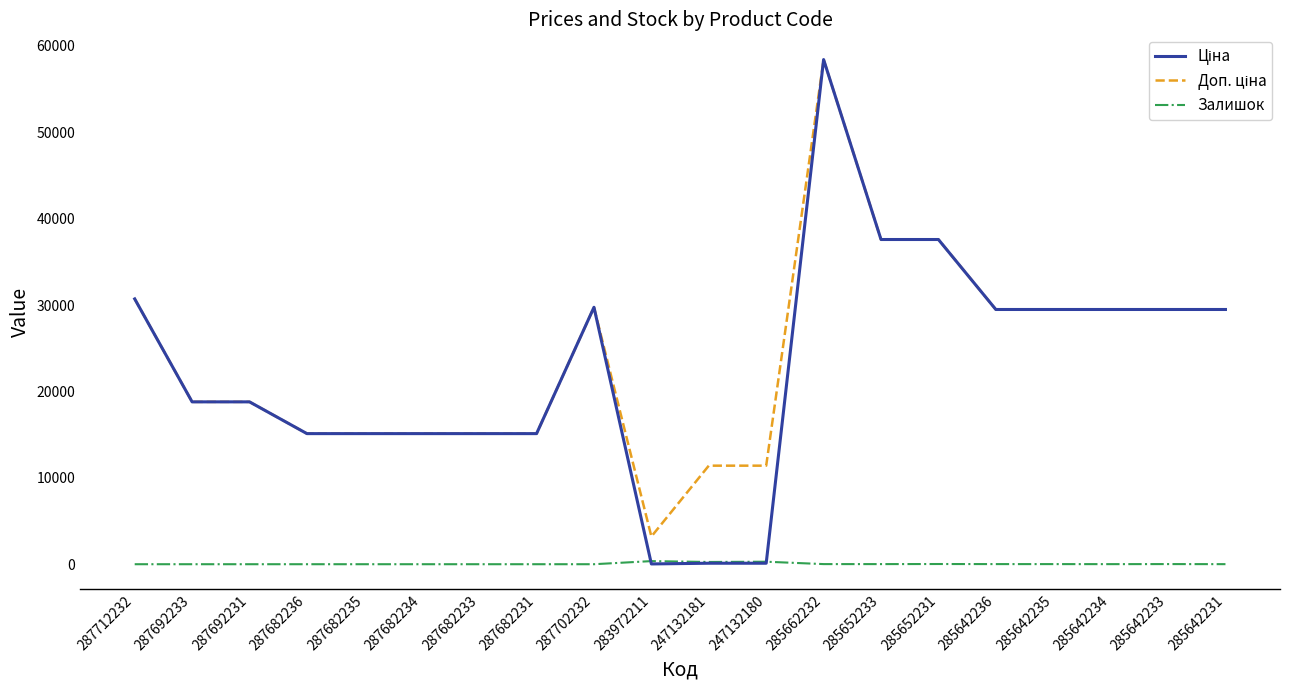

At which category does the chart reach its peak across all series?

285662232